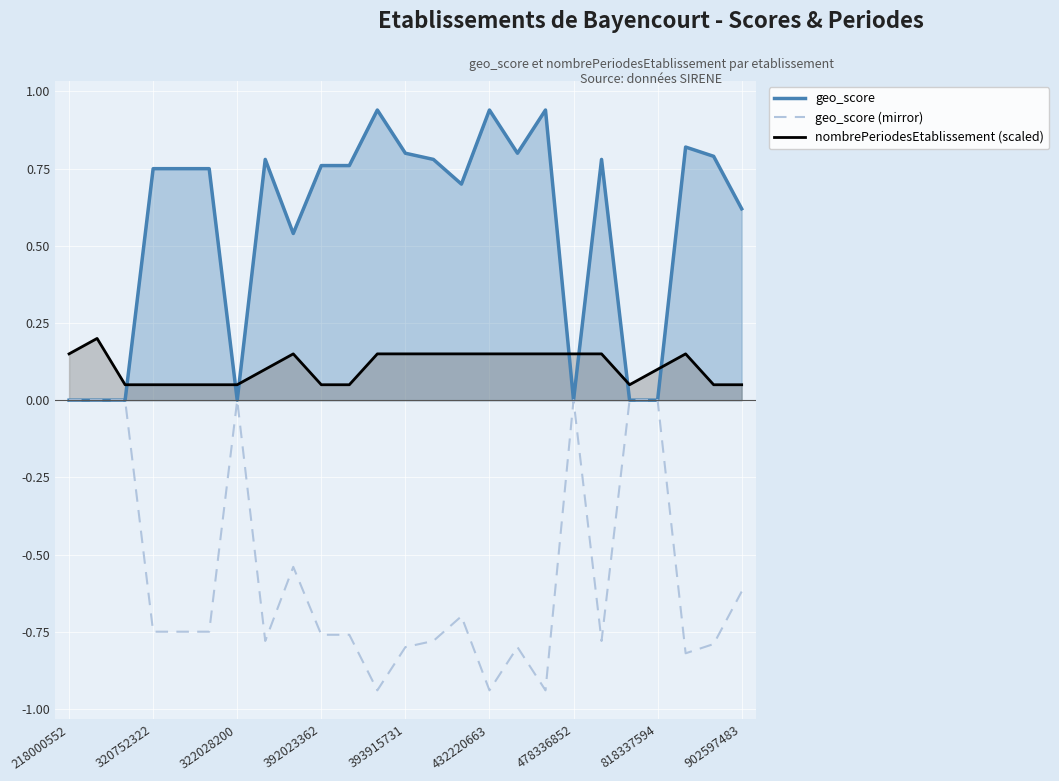

What is the spread (max minus min) of values at 392023362?

1.5